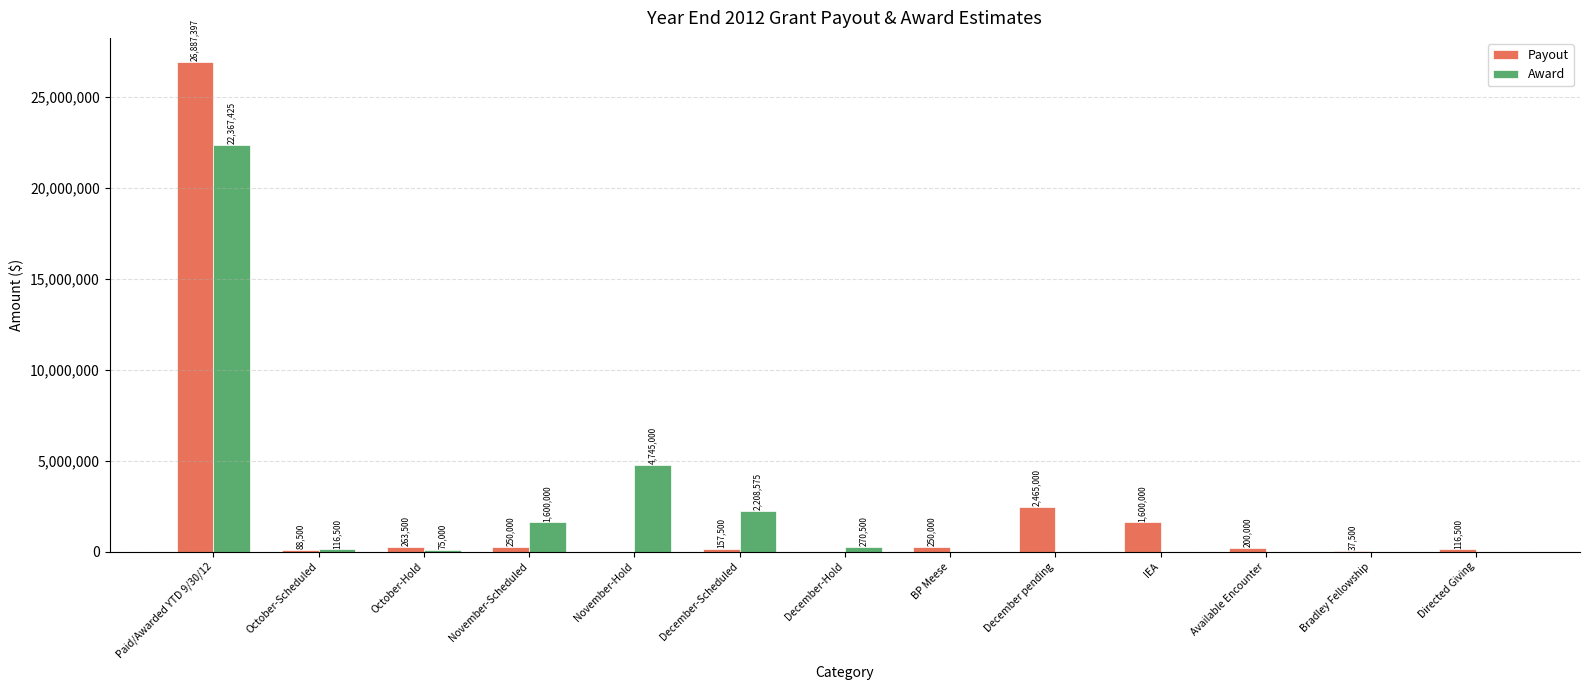

Is the value of Award at October-Hold greater than the value of Payout at Bradley Fellowship?

Yes